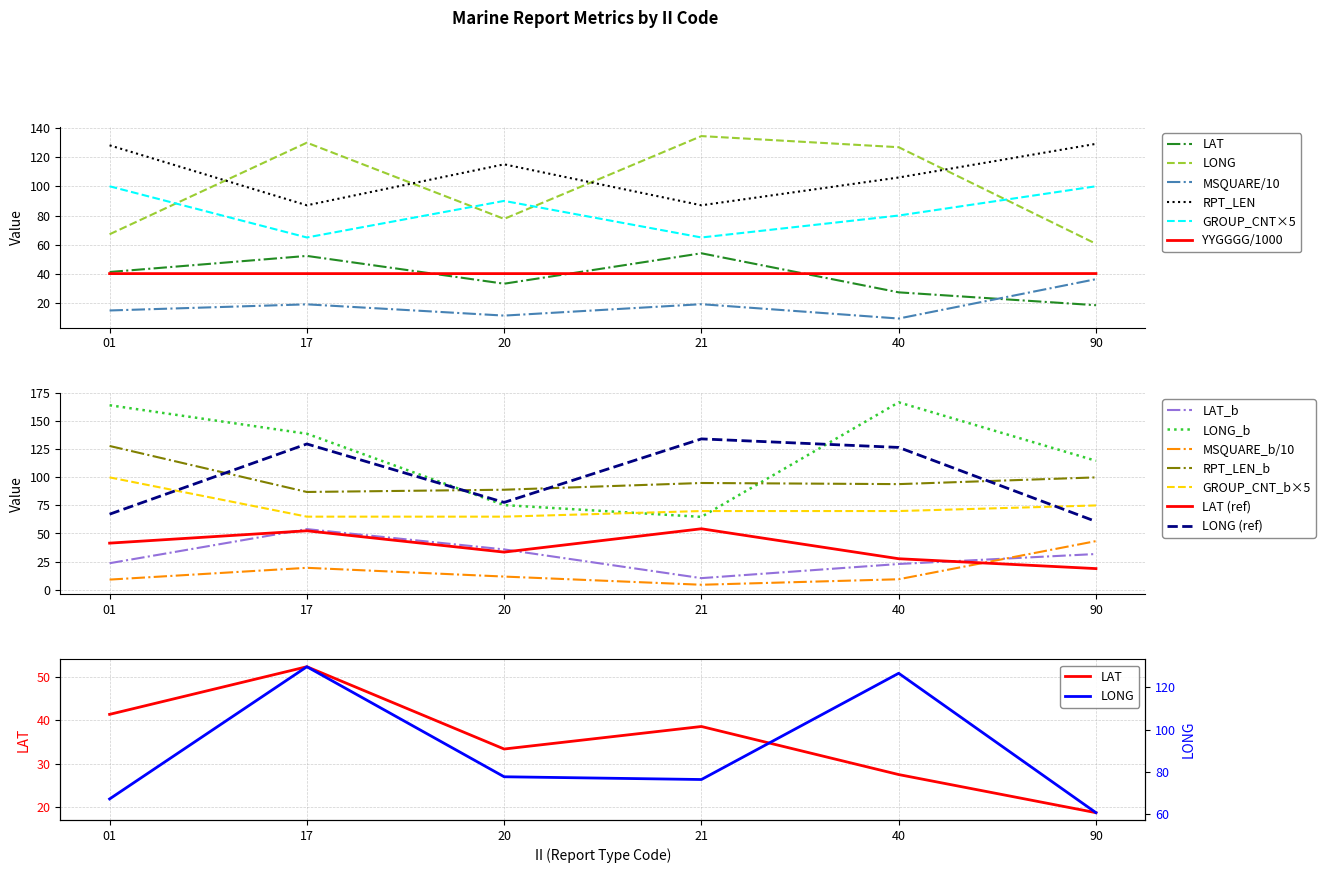

Reading left to right, list all the values displayed in this chart.

LAT: 41.4	52.4	33.4	54.2	27.5	18.7
LONG: 67.2	129.8	77.7	134.3	126.7	60.7
MSQUARE: 15.1	19.3	11.6	19.4	9.6	36.5
RPT_LEN: 128.0	87.0	115.0	87.0	106.0	129.0
GROUP_CNT: 100.0	65.0	90.0	65.0	80.0	100.0
YYGGGG: 40.3	40.3	40.3	40.3	40.3	40.3